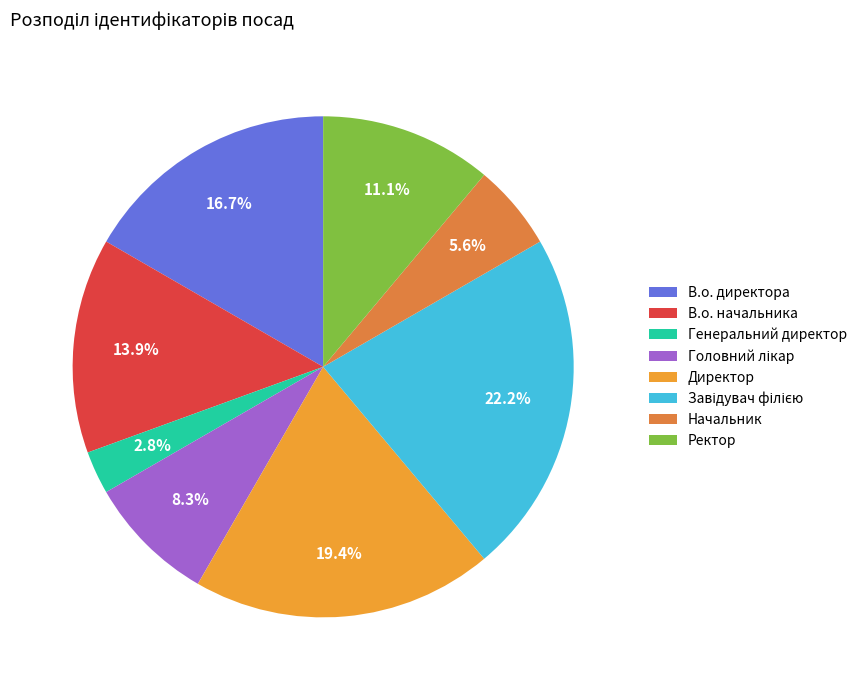

What is the ratio of the value at Директор to the value at Ректор?

1.8